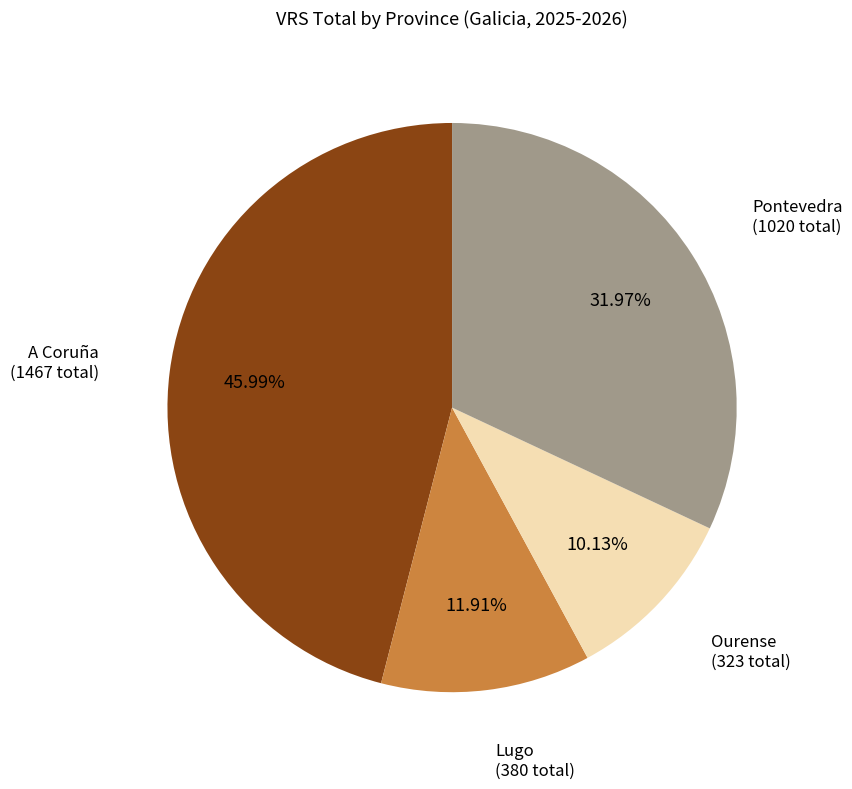

Does Lugo account for over 50% of the chart?

No